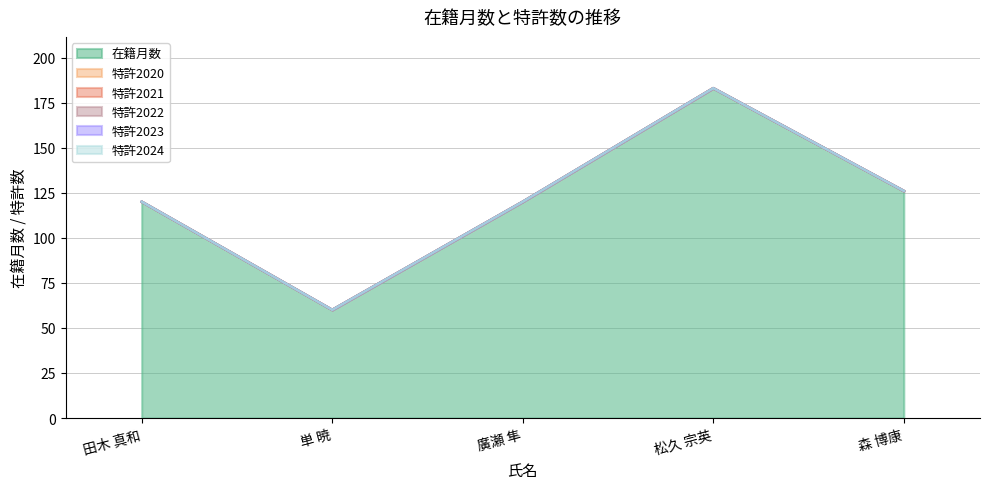

How many data points does each series have?

5